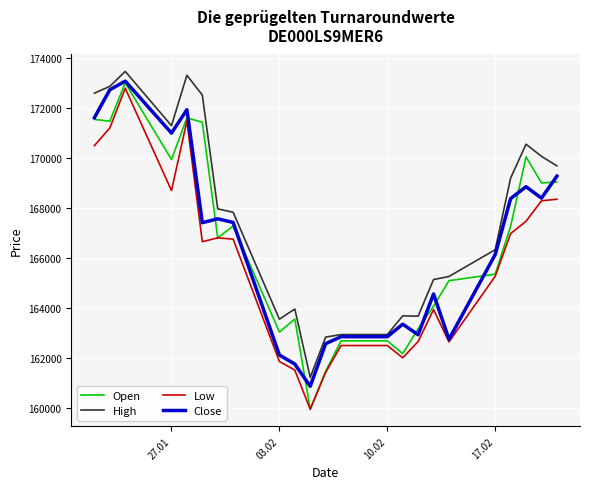

True or false: High and Low cross at least once.

False